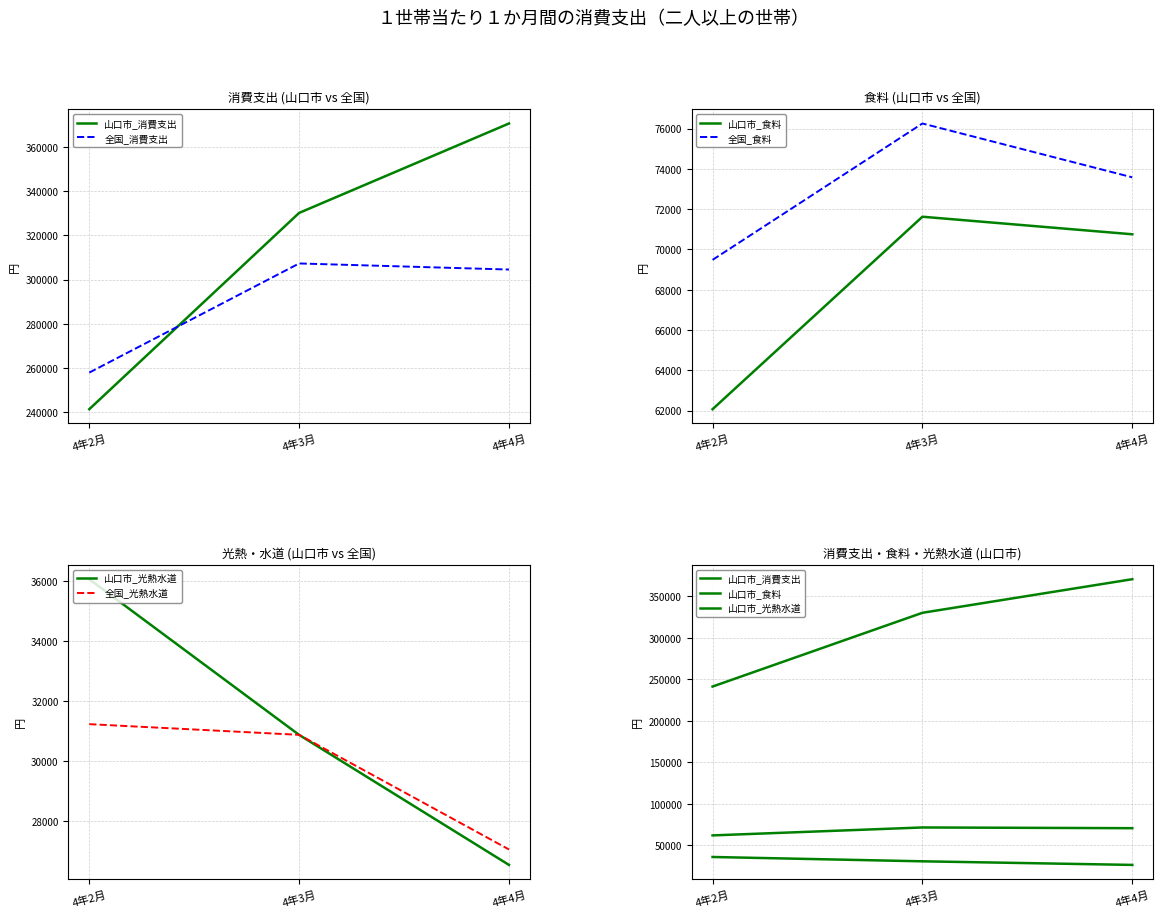

List the series in order of their peak value, highest first.

山口市_消費支出, 全国_消費支出, 全国_食料, 山口市_食料, 山口市_光熱水道, 全国_光熱水道